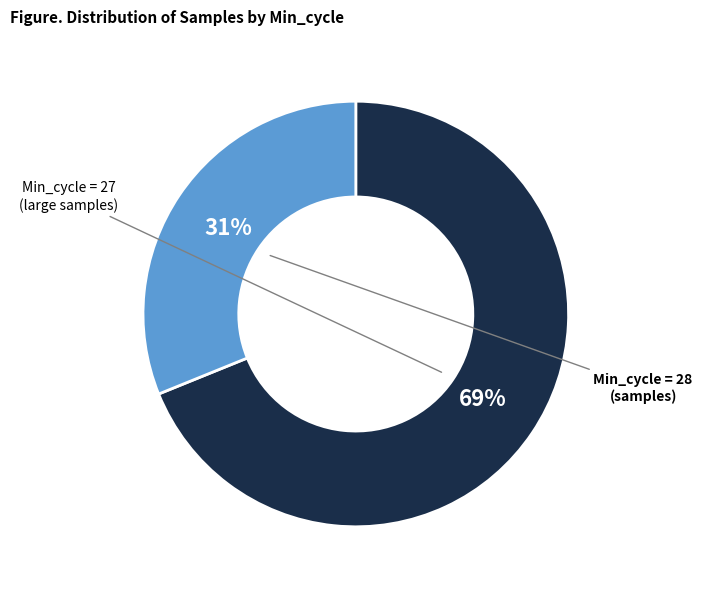

To the nearest percent, what is the difference between the largest and smallest slice percentages?

38%